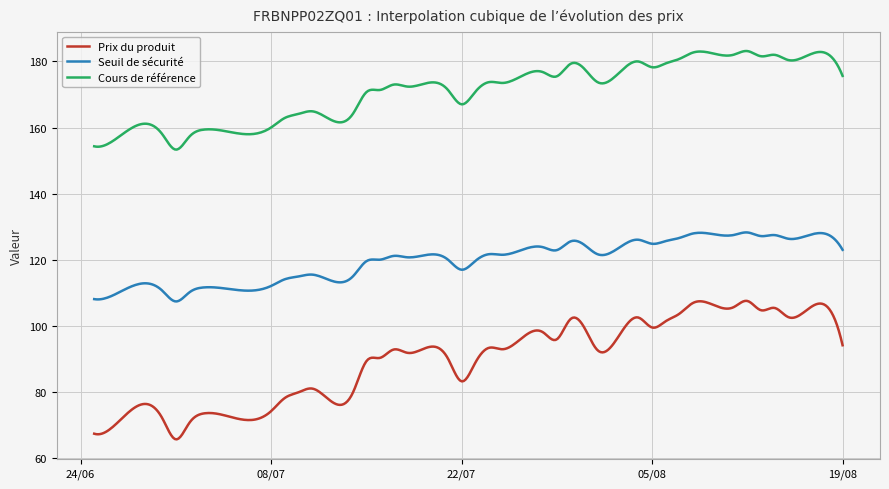

True or false: Seuil de sécurité and Cours de référence intersect in this chart.

False